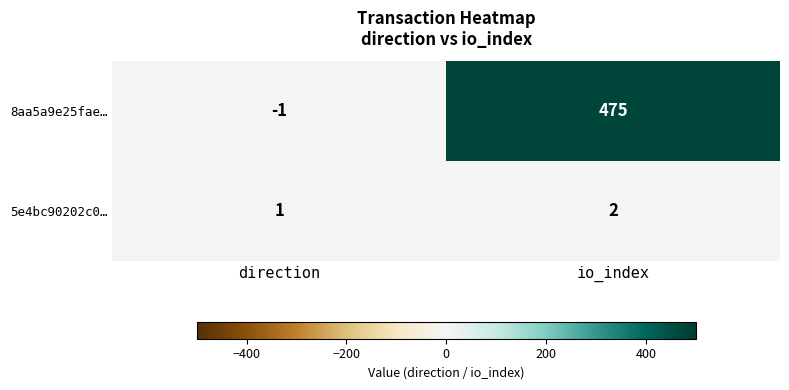

List the series in order of their peak value, lowest first.

5e4bc90202c0…, 8aa5a9e25fae…